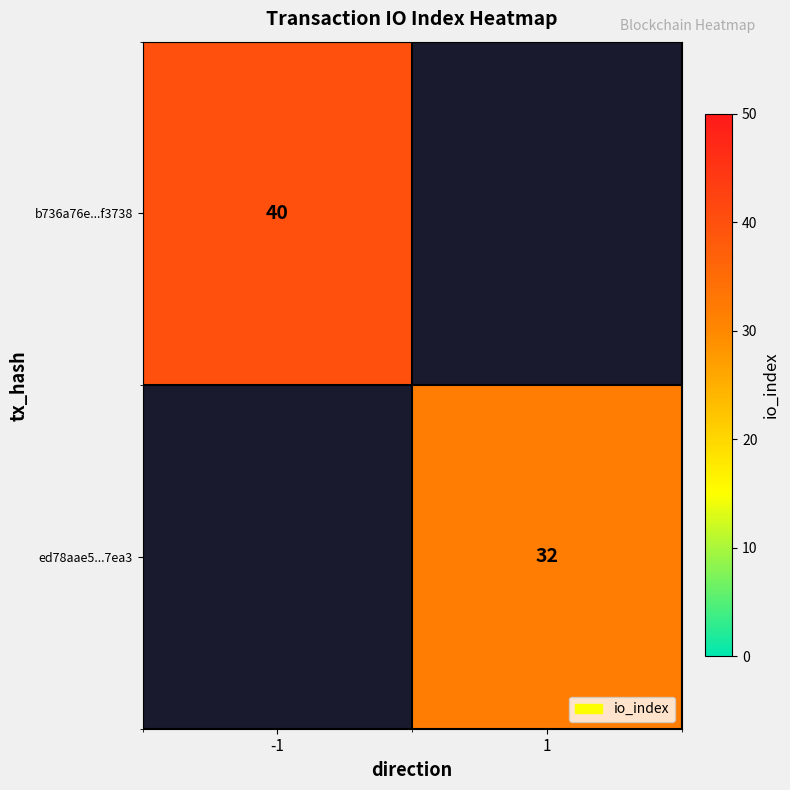

True or false: ed78aae5...7ea3 has a value of 18 at 1.

False